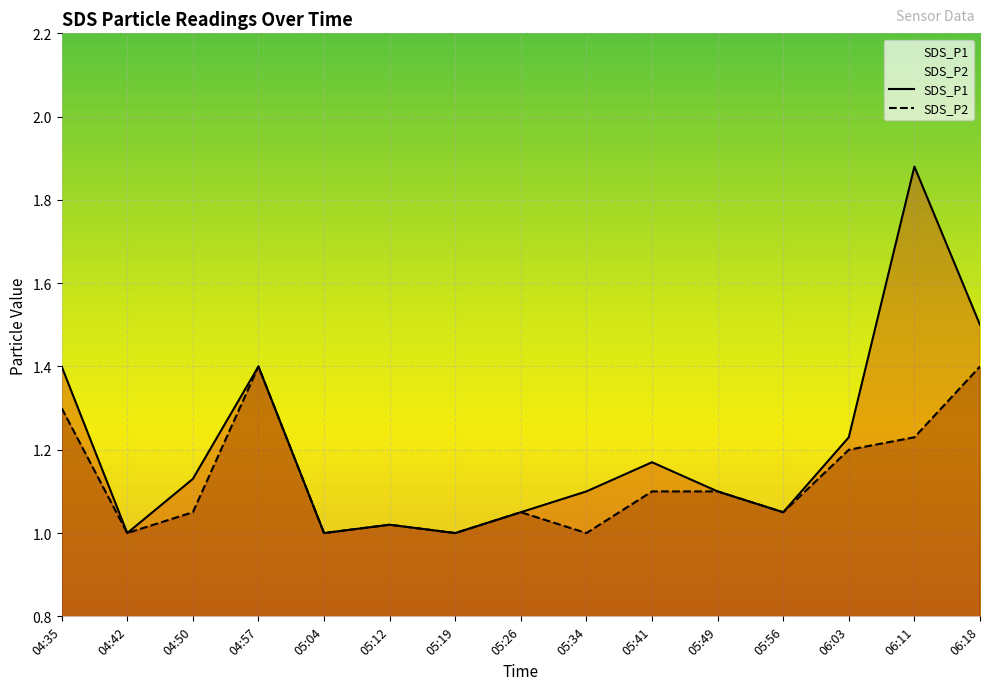

What position from the left is 05:56?

12